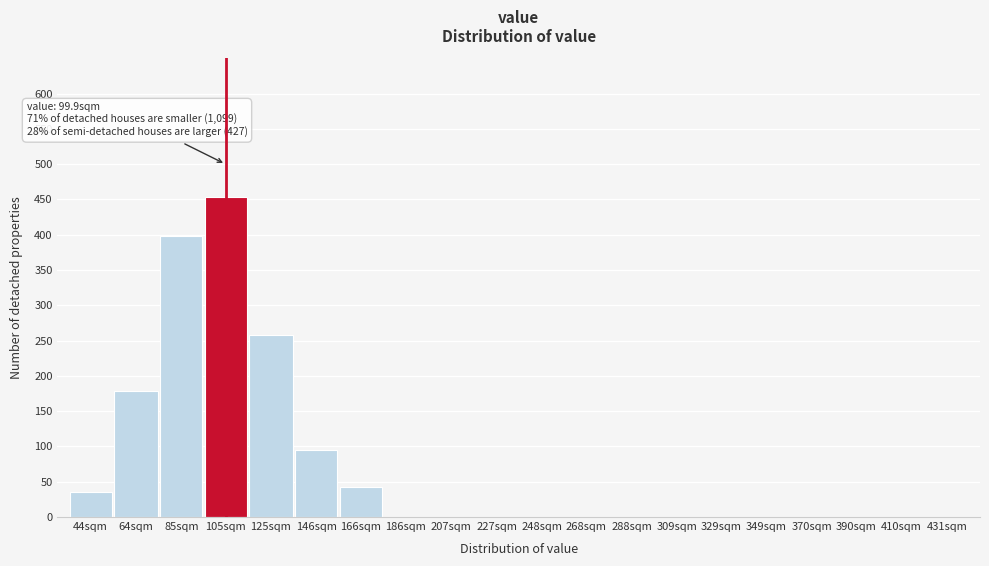

Reading left to right, extract all data points from this chart.

44sqm=35	64sqm=178	85sqm=398	105sqm=454	125sqm=258	146sqm=95	166sqm=42	186sqm=0	207sqm=0	227sqm=0	248sqm=0	268sqm=0	288sqm=0	309sqm=0	329sqm=0	349sqm=0	370sqm=0	390sqm=0	410sqm=0	431sqm=0